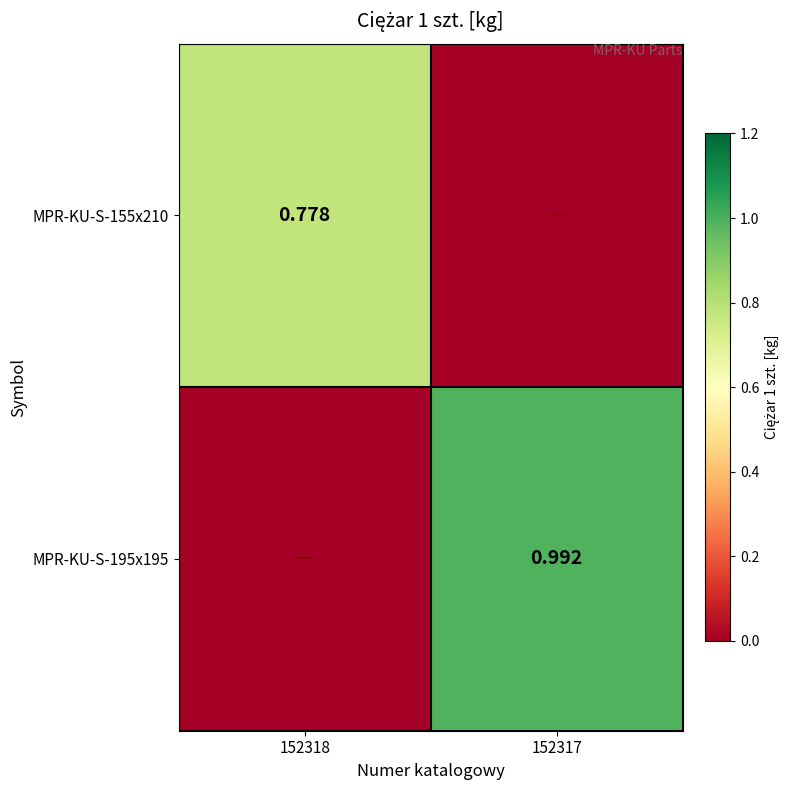

Which series has the largest range (max minus min)?

MPR-KU-S-195x195